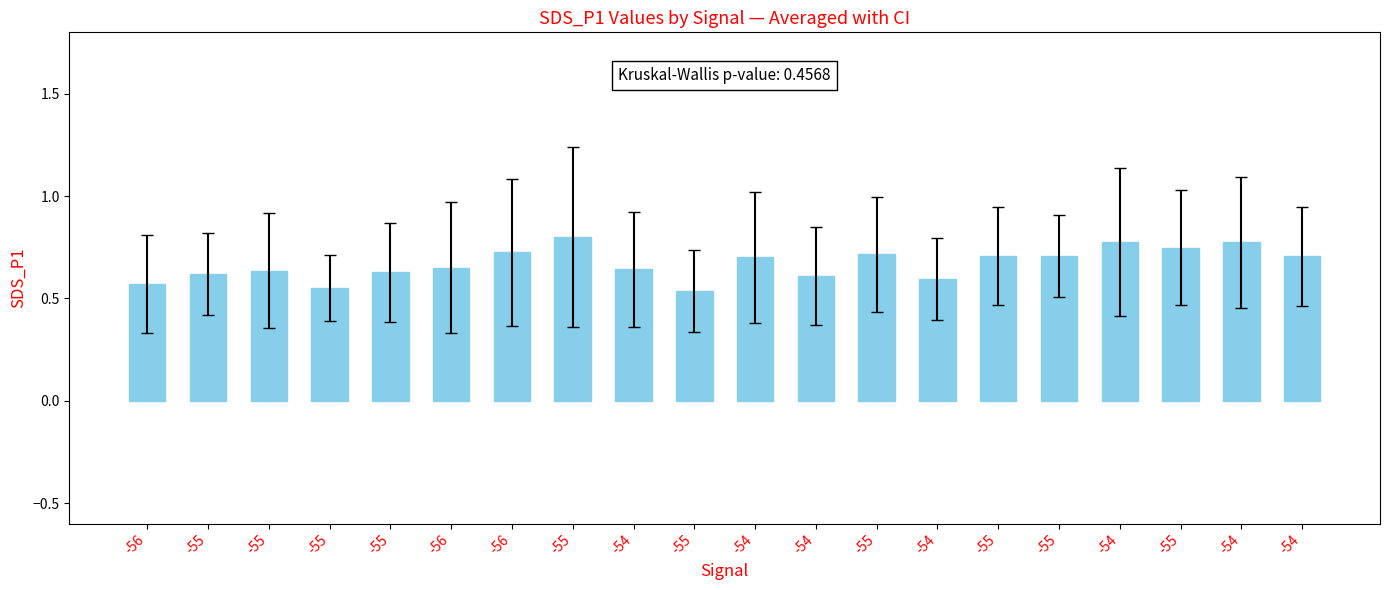

How many bars are there in total?

20